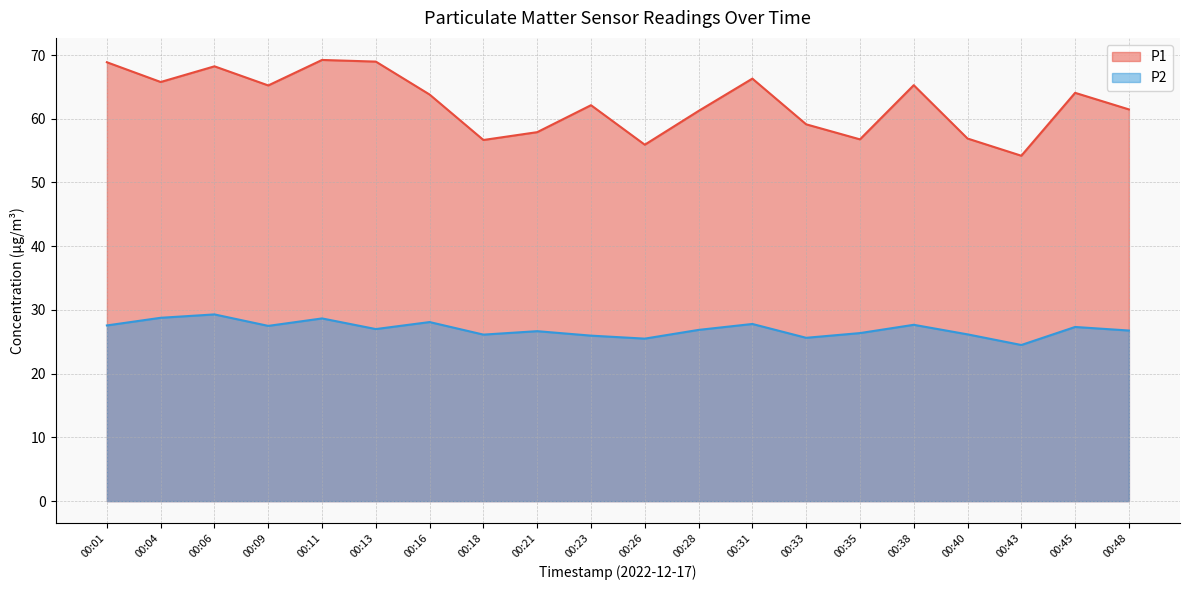

Reading left to right, list all the values displayed in this chart.

P1: 00:01=68.9	00:04=65.8	00:06=68.2	00:09=65.2	00:11=69.2	00:13=69.0	00:16=63.8	00:18=56.7	00:21=57.9	00:23=62.1	00:26=55.9	00:28=61.2	00:31=66.3	00:33=59.1	00:35=56.8	00:38=65.3	00:40=56.9	00:43=54.2	00:45=64.1	00:48=61.5
P2: 00:01=27.6	00:04=28.8	00:06=29.3	00:09=27.5	00:11=28.7	00:13=27.0	00:16=28.1	00:18=26.1	00:21=26.7	00:23=26.0	00:26=25.5	00:28=26.9	00:31=27.8	00:33=25.6	00:35=26.4	00:38=27.7	00:40=26.2	00:43=24.5	00:45=27.3	00:48=26.8